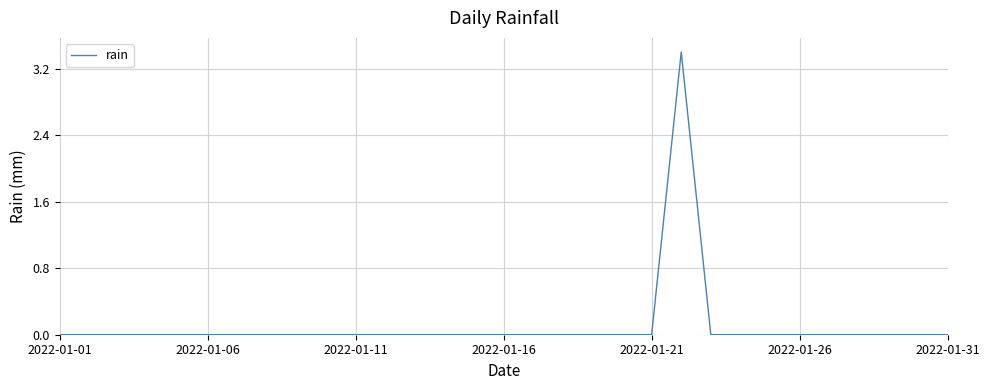

What is the difference between the maximum and minimum values?

3.4